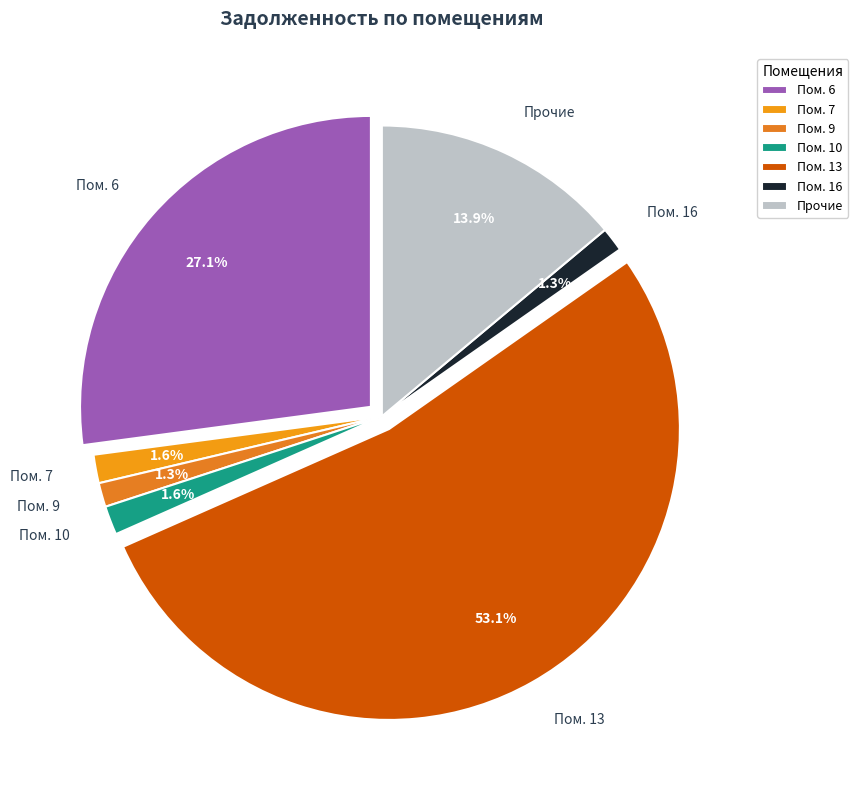

To the nearest percent, what percentage of the pie is 2?

1%